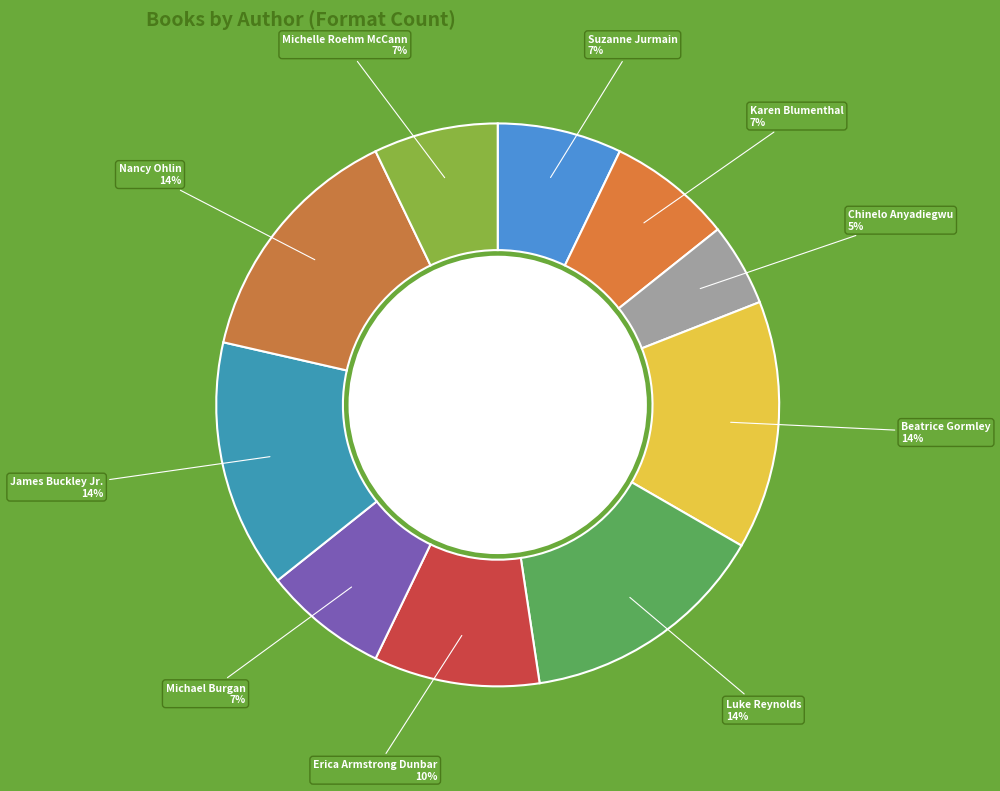

What is the largest slice in the pie chart?

Beatrice Gormley